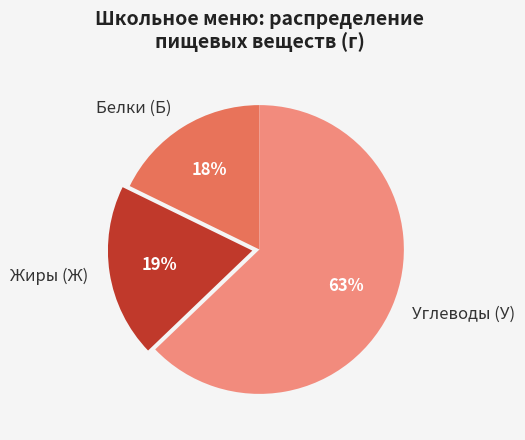

Between Жиры (Ж) and Белки (Б), which is larger?

Жиры (Ж)